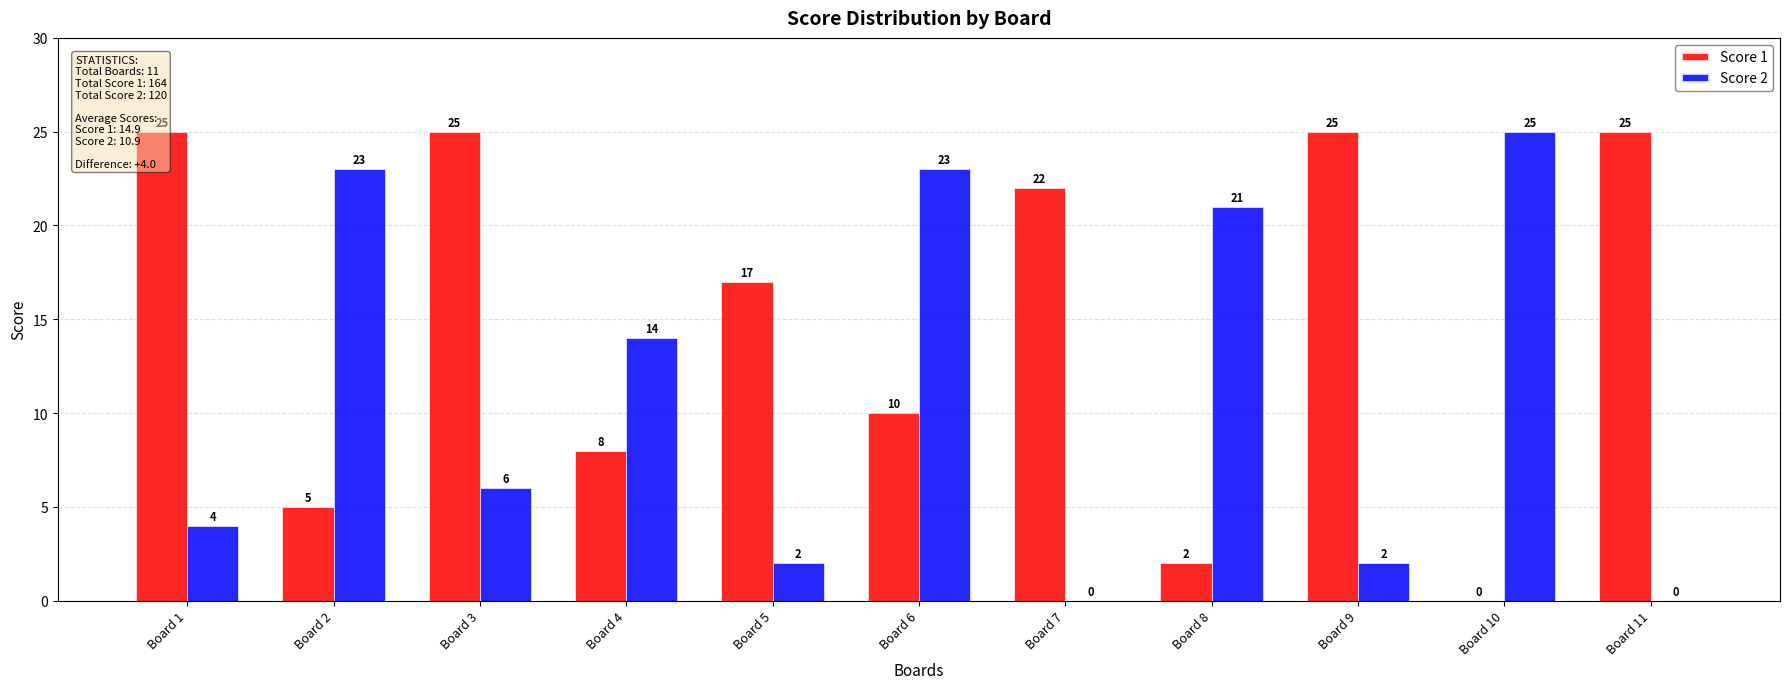

Count the number of categories in the chart.

11